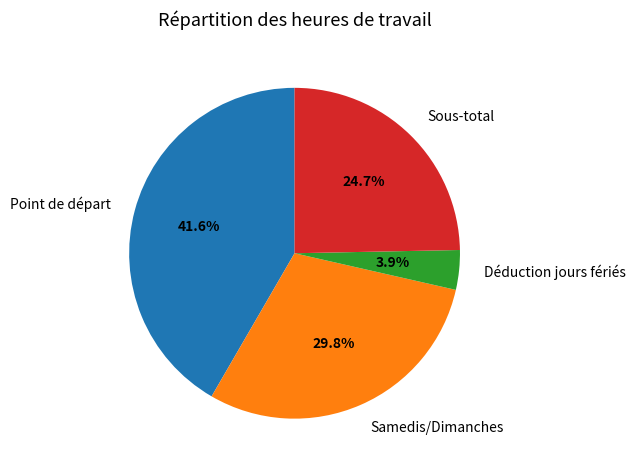

Combined, what portion of the pie is Samedis/Dimanches and Déduction jours fériés?

33.7%